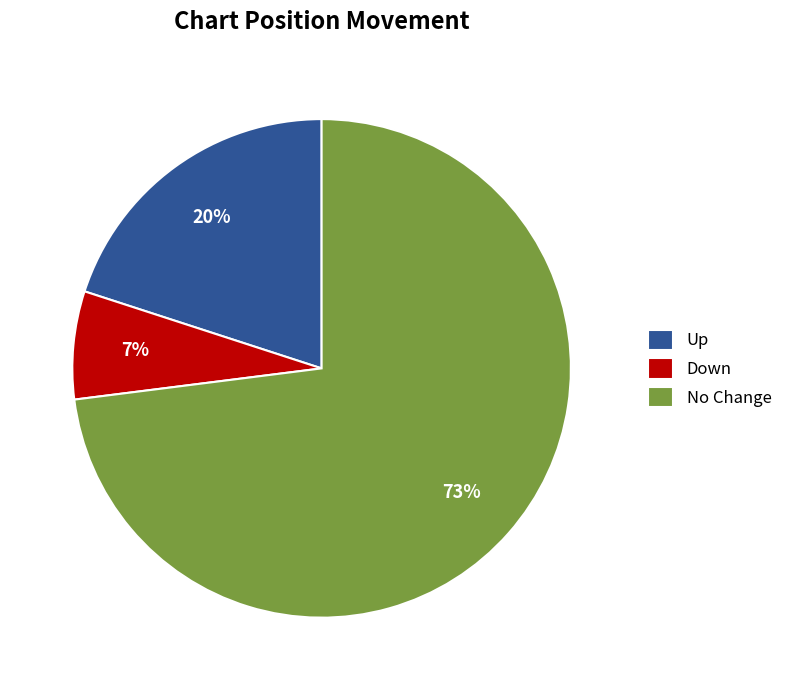

Approximately how many times larger is the value at Up compared to Down?

2.9